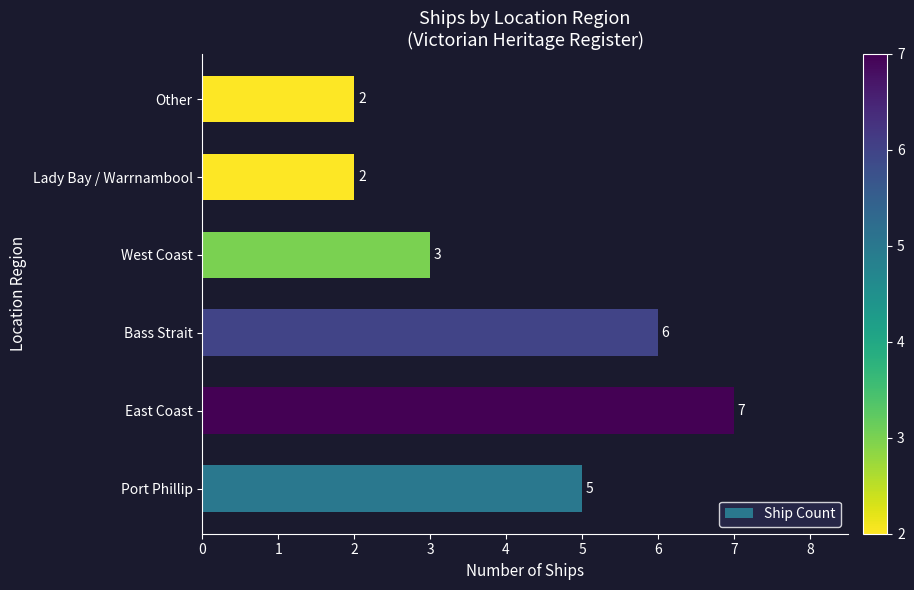

What is the ratio of the value at Other to the value at Bass Strait?

0.3